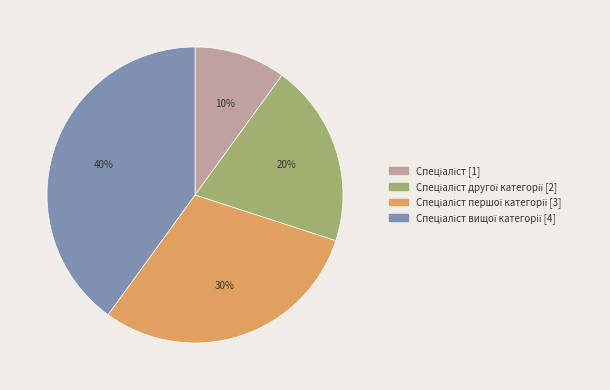

Does any single category account for the majority?

No